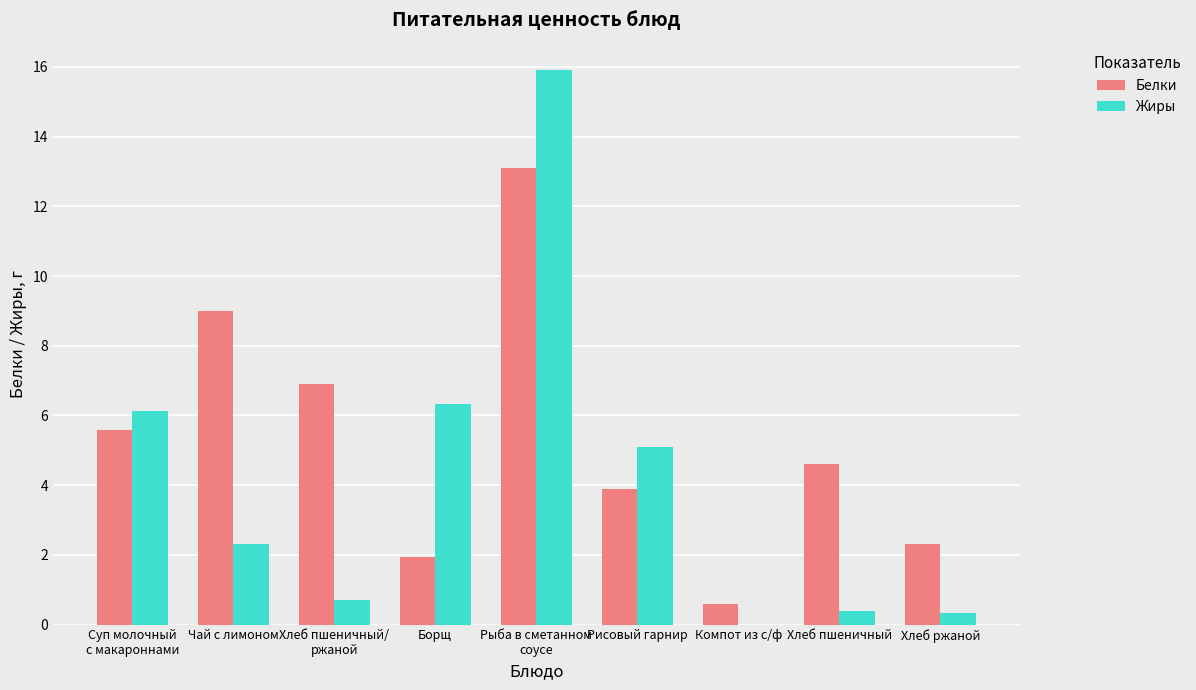

Which series has the largest total across all categories?

Белки